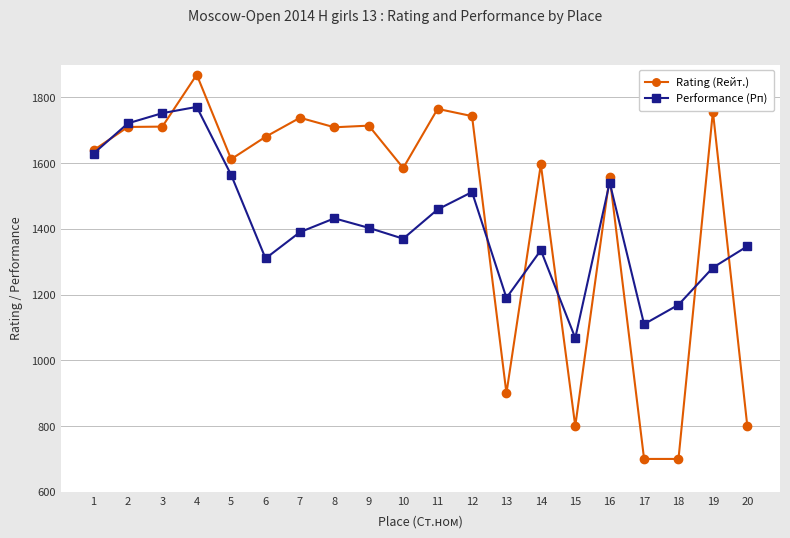

Rank the series by their average value, from lowest to highest.

Performance (Рп), Rating (Rейт.)